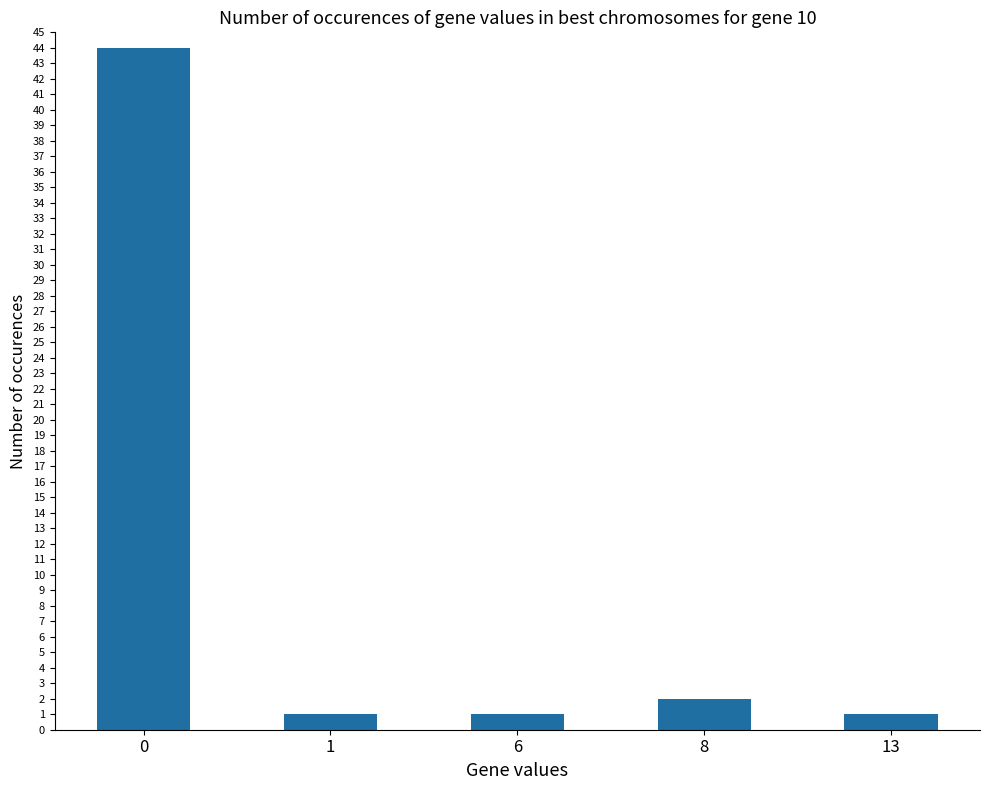

What is the minimum value shown in the chart?

1